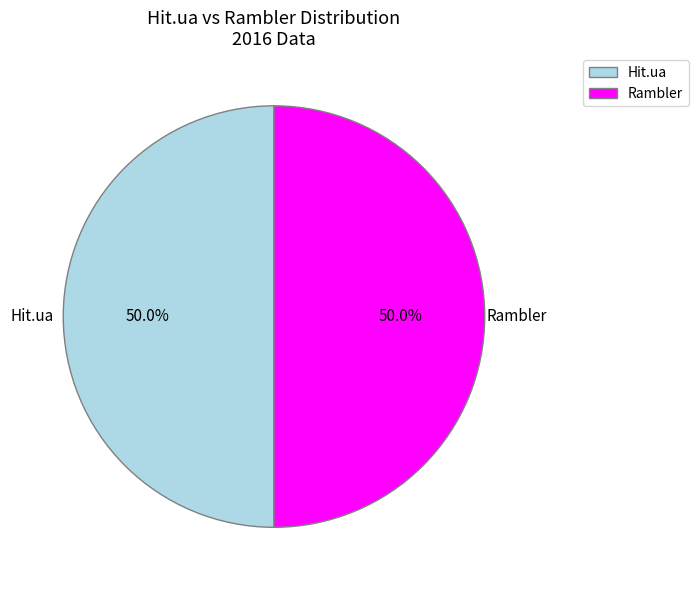

Approximately how many times larger is the value at Hit.ua compared to Rambler?

1.0